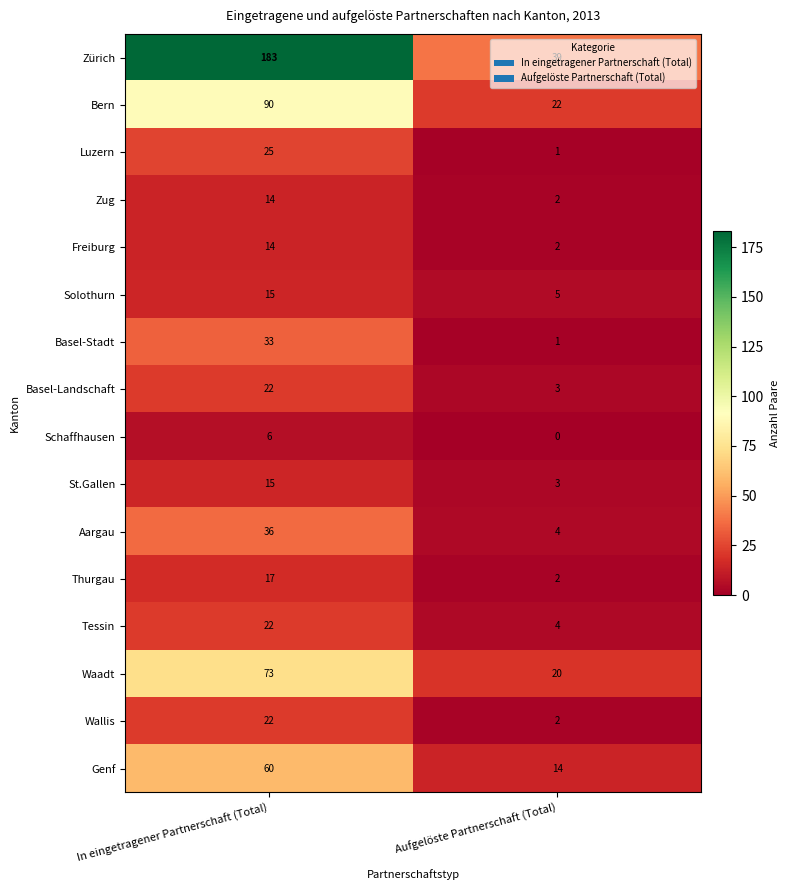

List the labels in order of Luzern value, smallest first.

Aufgelöste Partnerschaft (Total), In eingetragener Partnerschaft (Total)